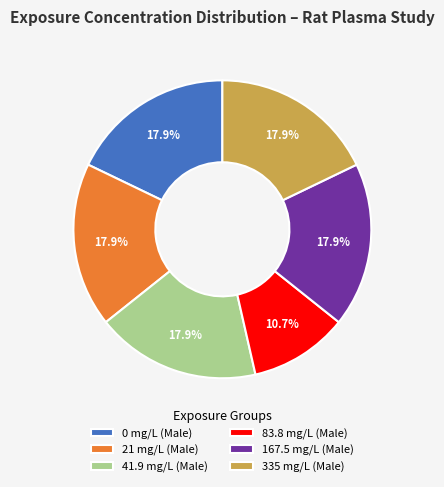

Is there a majority slice in this chart?

No